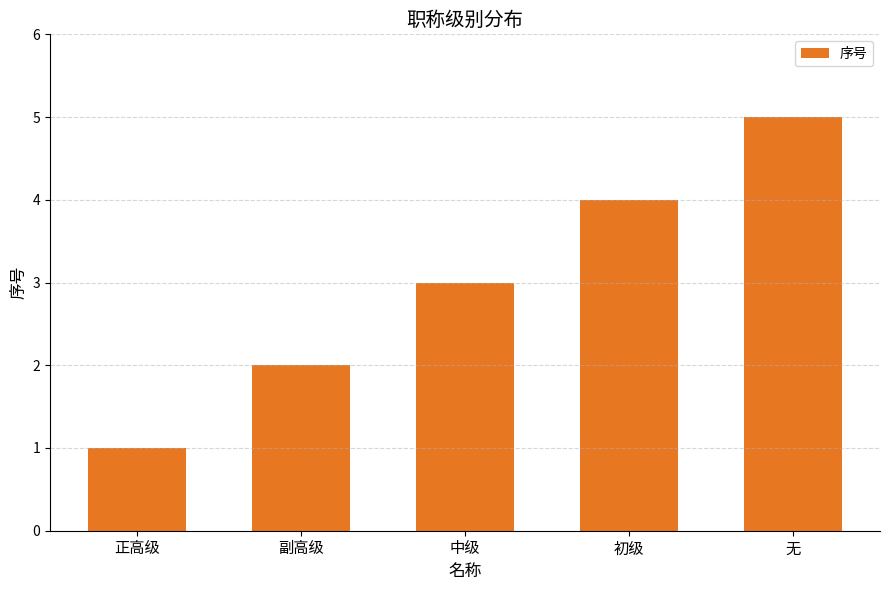

What is the change in value from 正高级 to 中级?

+2